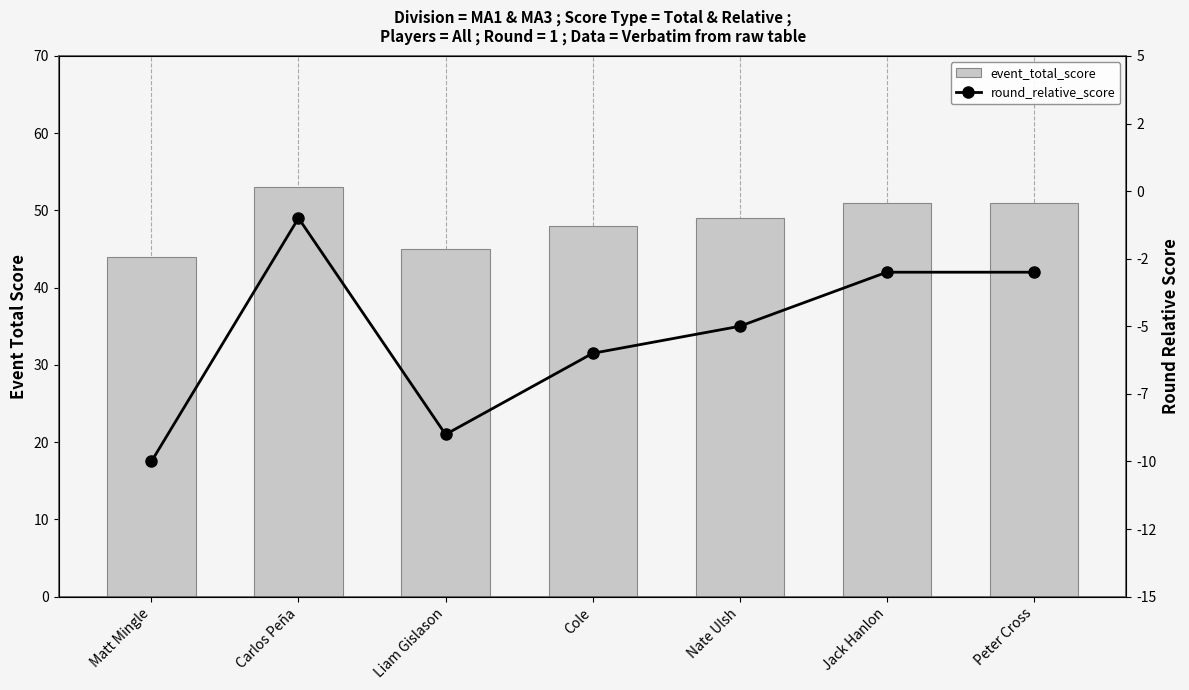

Where does the event_total_score series first go above 49?

Carlos Peña